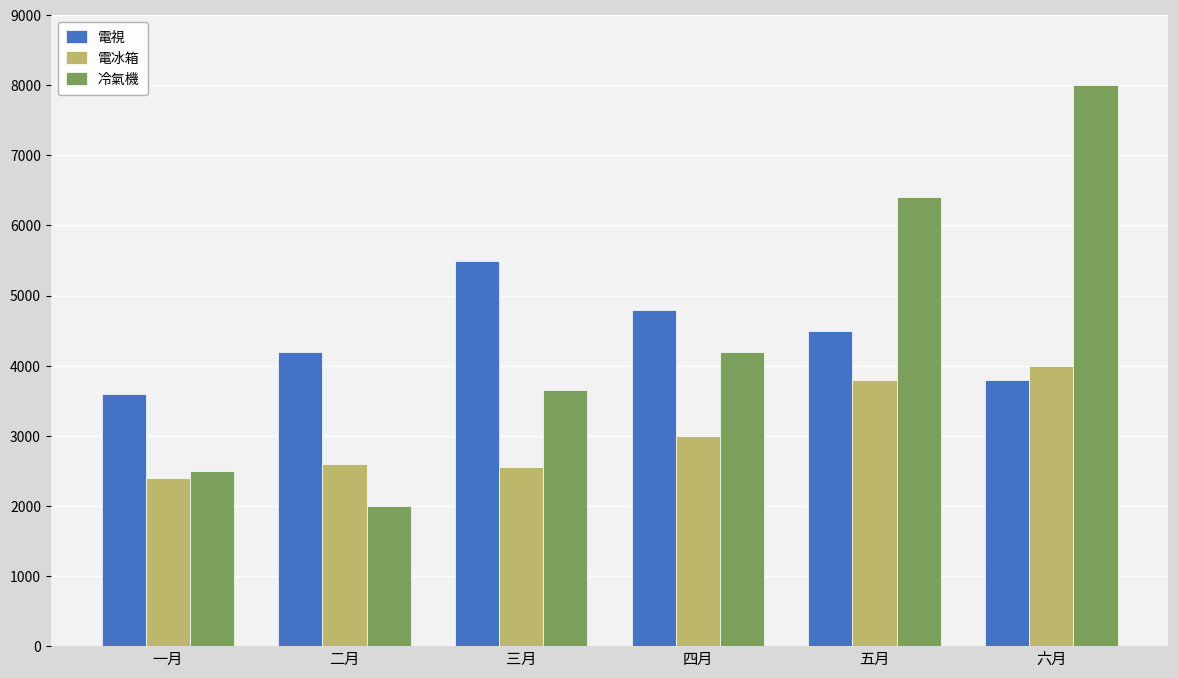

Rank the categories by 電視 value from highest to lowest.

三月, 四月, 五月, 二月, 六月, 一月